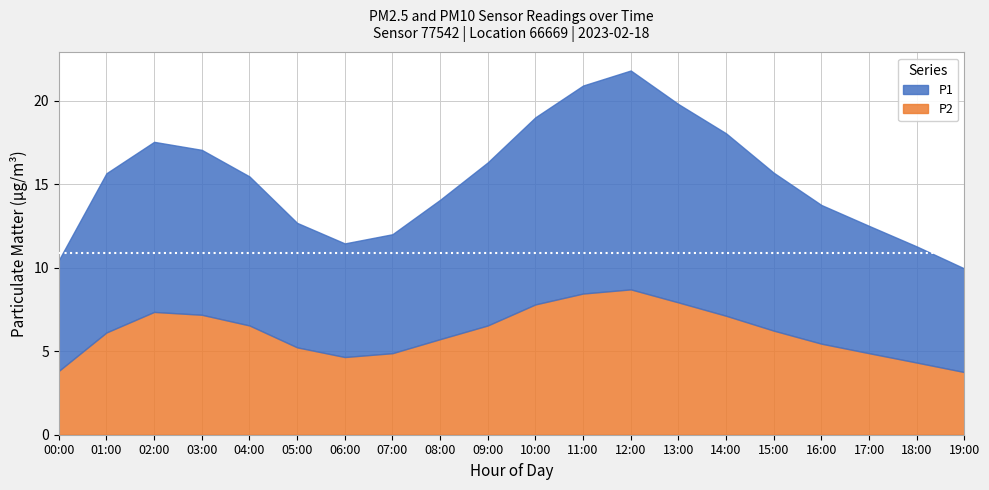

Between 03:00 and 10:00, which series saw the biggest shift?

P1